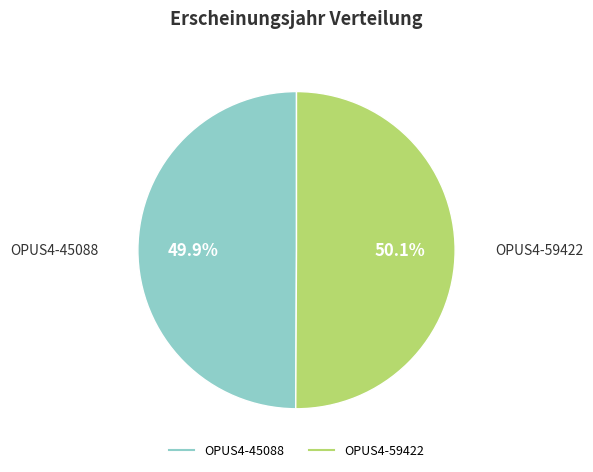

Is the sum of OPUS4-59422 and OPUS4-45088 greater than half?

Yes